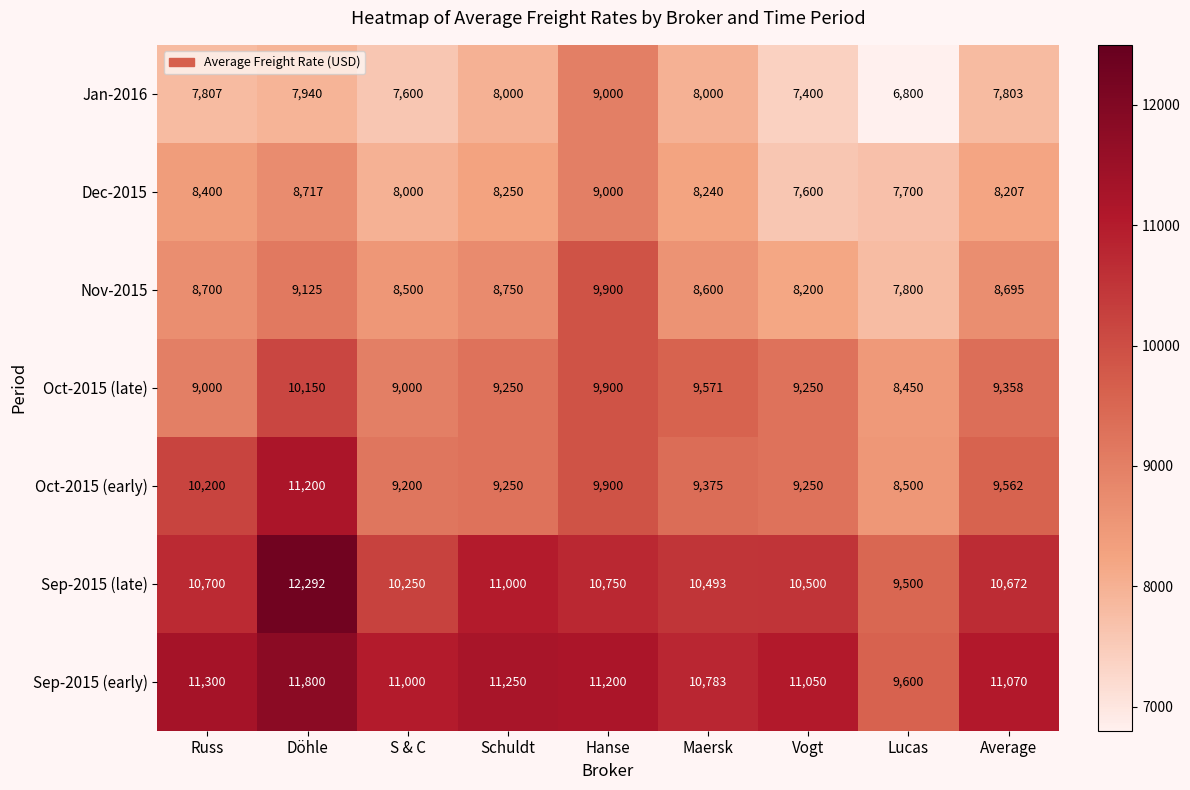

Count the number of data series in this chart.

7